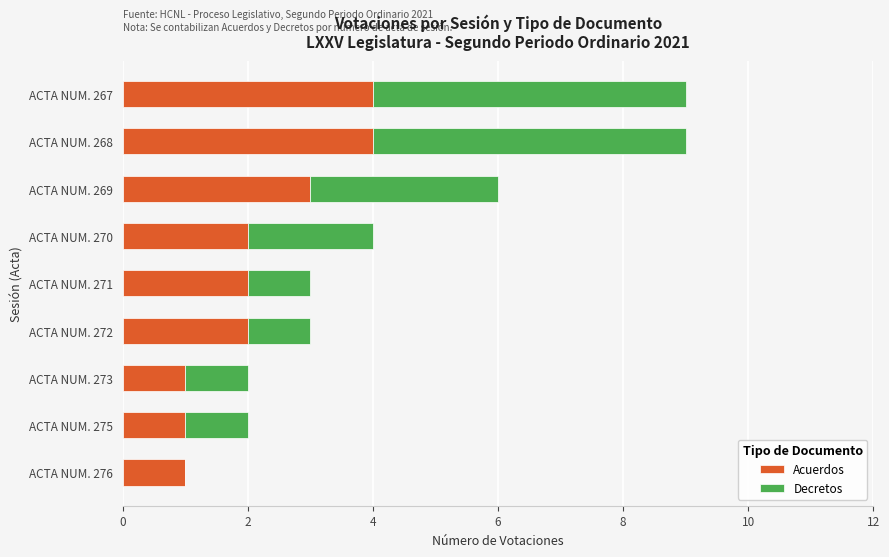

What is the total value across all series at ACTA NUM. 270?

4